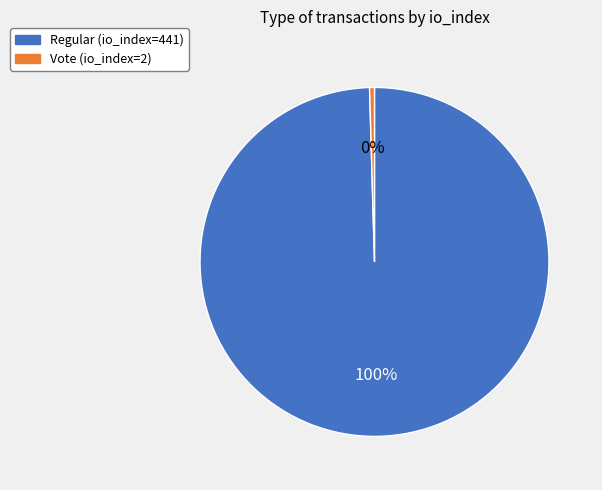

What is the smallest slice in the pie chart?

Vote (io_index=2)